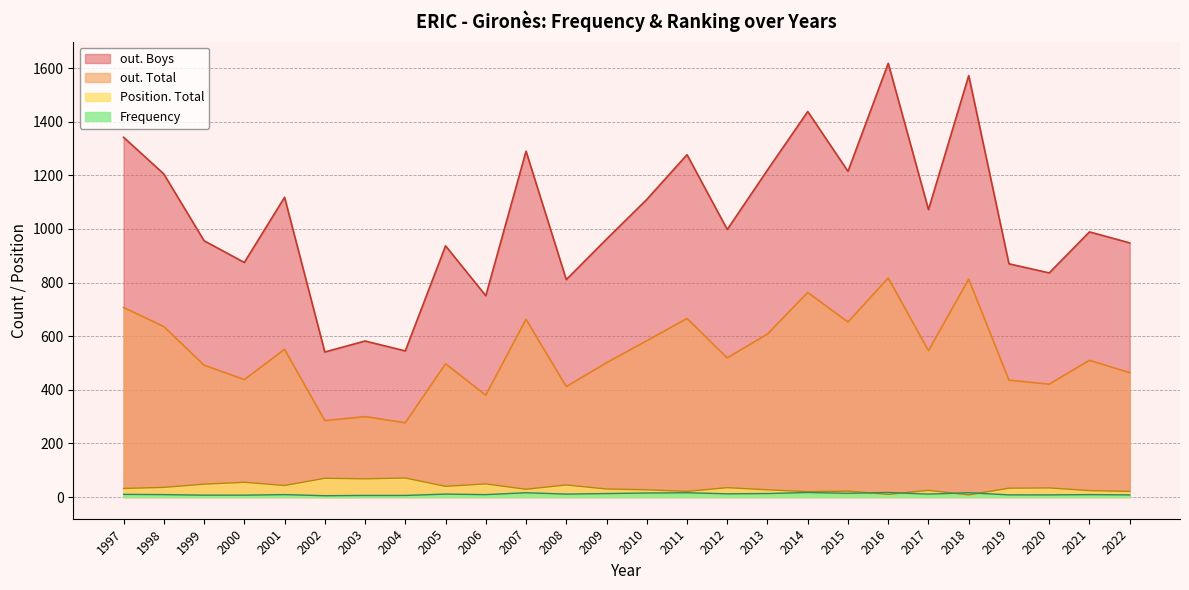

True or false: out. Boys and out. Total intersect in this chart.

False